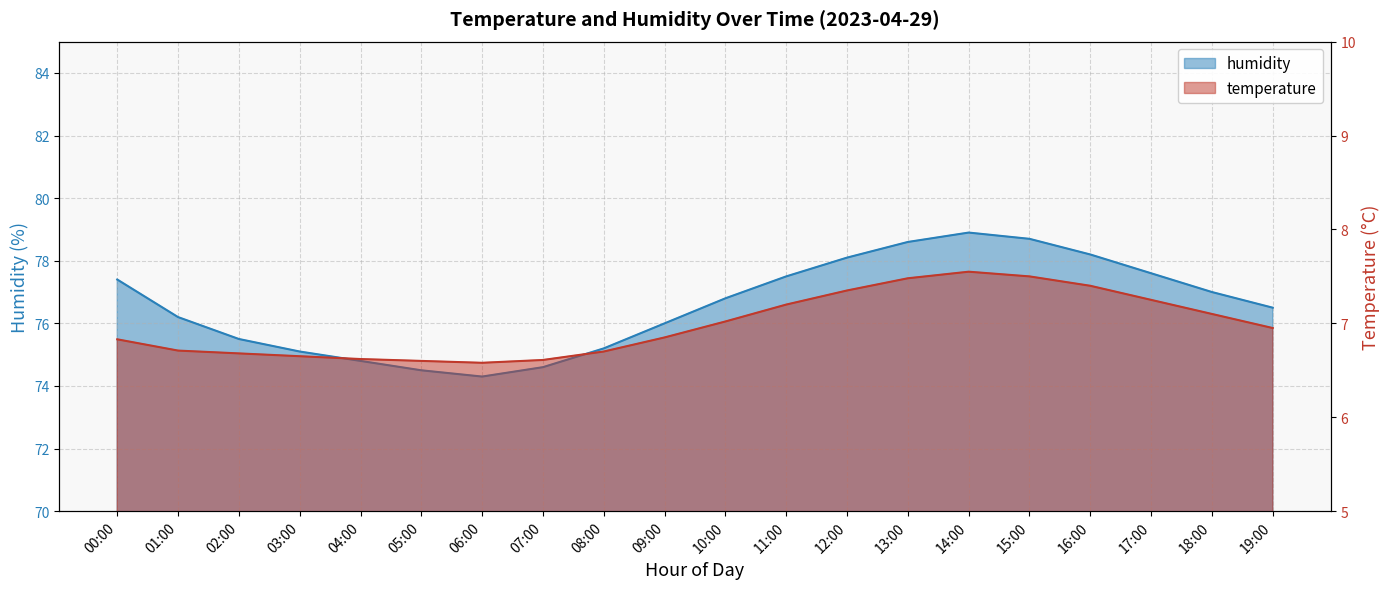

At which category is the sum across all series the highest?

14:00